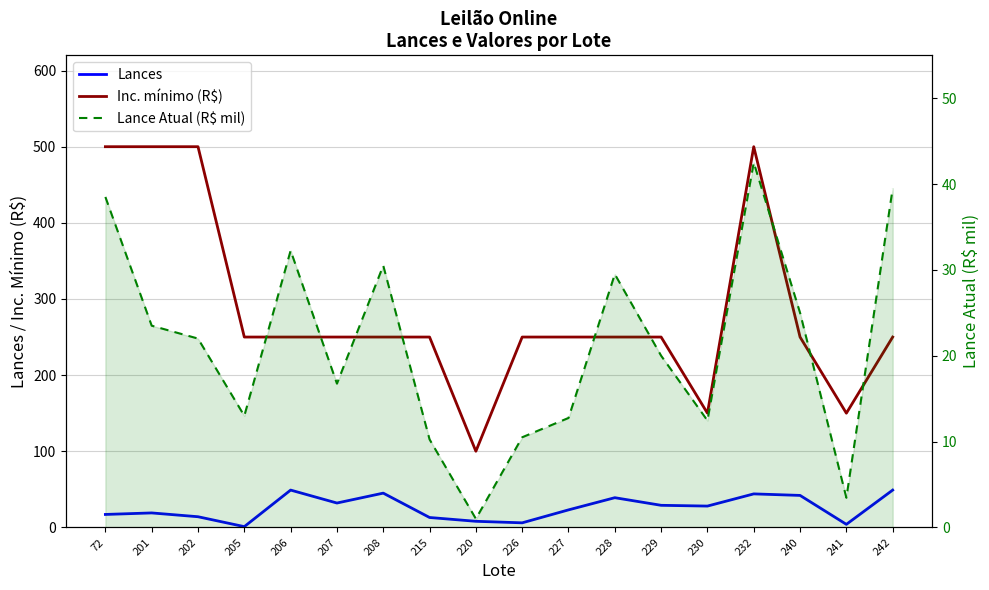

Reading left to right, list all the values displayed in this chart.

Lances: 17.0	19.0	14.0	1.0	49.0	32.0	45.0	13.0	8.0	6.0	23.0	39.0	29.0	28.0	44.0	42.0	4.0	49.0
Inc. mínimo (R$): 500.0	500.0	500.0	250.0	250.0	250.0	250.0	250.0	100.0	250.0	250.0	250.0	250.0	150.0	500.0	250.0	150.0	250.0
Lance Atual (R$ mil): 38.5	23.5	22.0	13.0	32.2	16.8	30.5	10.2	1.0	10.5	12.8	29.5	20.0	12.4	42.5	25.0	3.5	39.5